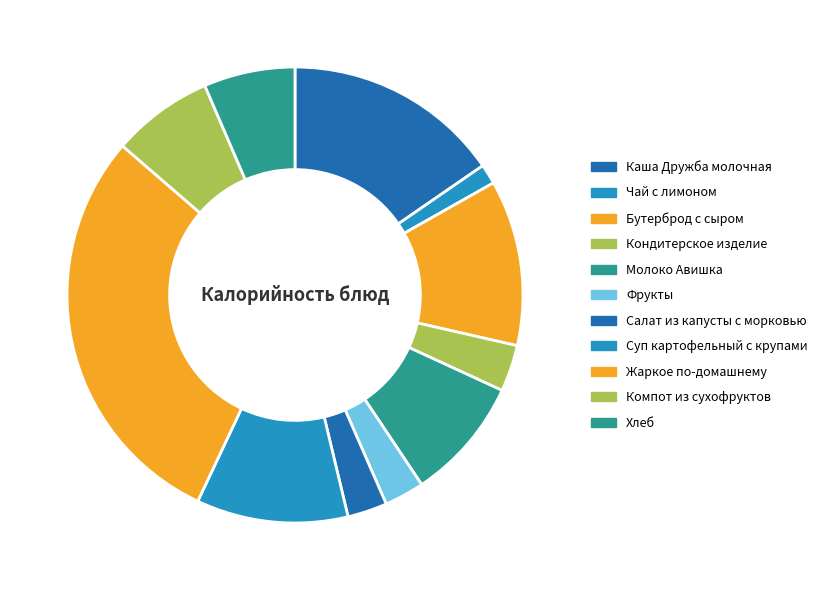

Does Хлеб represent more than half of the total?

No